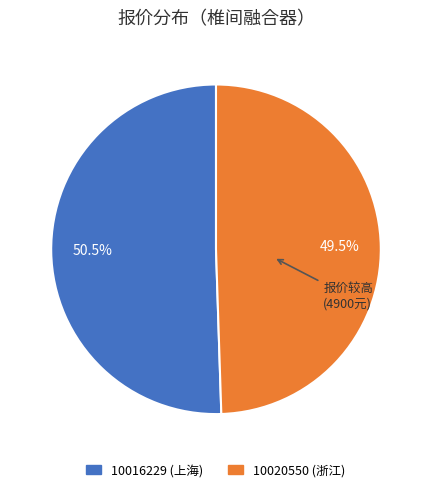

What percentage is NOT represented by 10016229?

49.5%